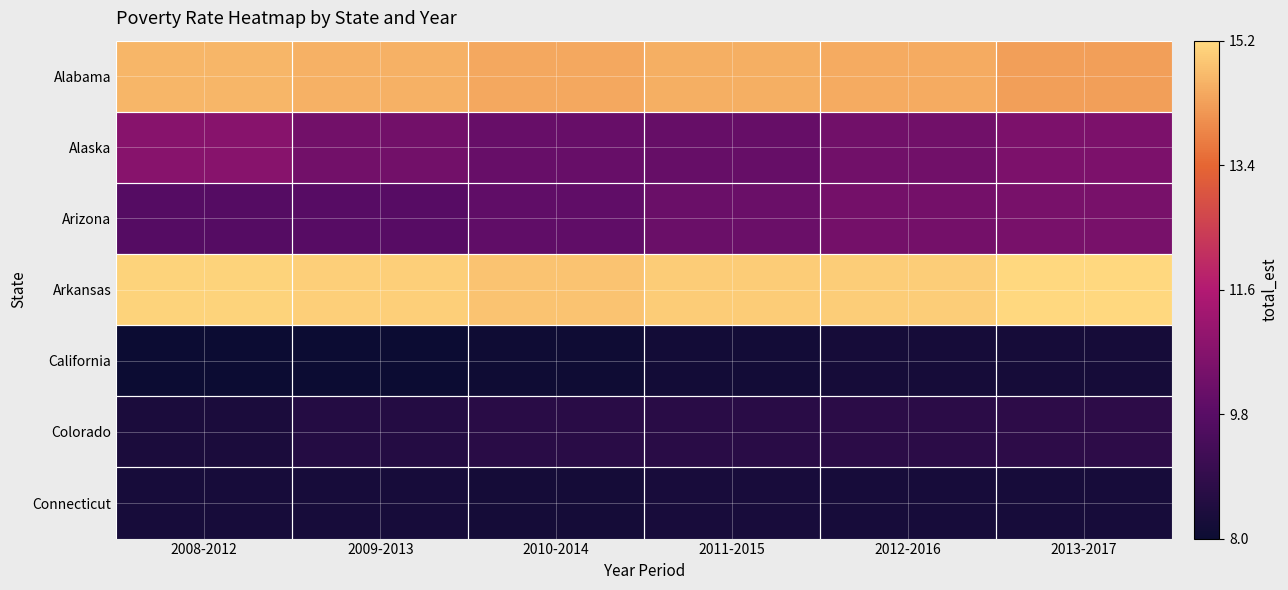

Reading left to right, transcribe all the data shown in this chart.

Alabama: 2008-2012=14.6	2009-2013=14.6	2010-2014=14.4	2011-2015=14.5	2012-2016=14.5	2013-2017=14.3
Alaska: 2008-2012=10.7	2009-2013=10.3	2010-2014=10.1	2011-2015=10.0	2012-2016=10.3	2013-2017=10.5
Arizona: 2008-2012=9.7	2009-2013=9.7	2010-2014=9.9	2011-2015=10.1	2012-2016=10.3	2013-2017=10.4
Arkansas: 2008-2012=15.1	2009-2013=15.1	2010-2014=14.9	2011-2015=15.0	2012-2016=15.0	2013-2017=15.2
California: 2008-2012=8.0	2009-2013=8.0	2010-2014=8.0	2011-2015=8.1	2012-2016=8.2	2013-2017=8.2
Colorado: 2008-2012=8.3	2009-2013=8.5	2010-2014=8.7	2011-2015=8.7	2012-2016=8.7	2013-2017=8.7
Connecticut: 2008-2012=8.2	2009-2013=8.2	2010-2014=8.2	2011-2015=8.3	2012-2016=8.2	2013-2017=8.2